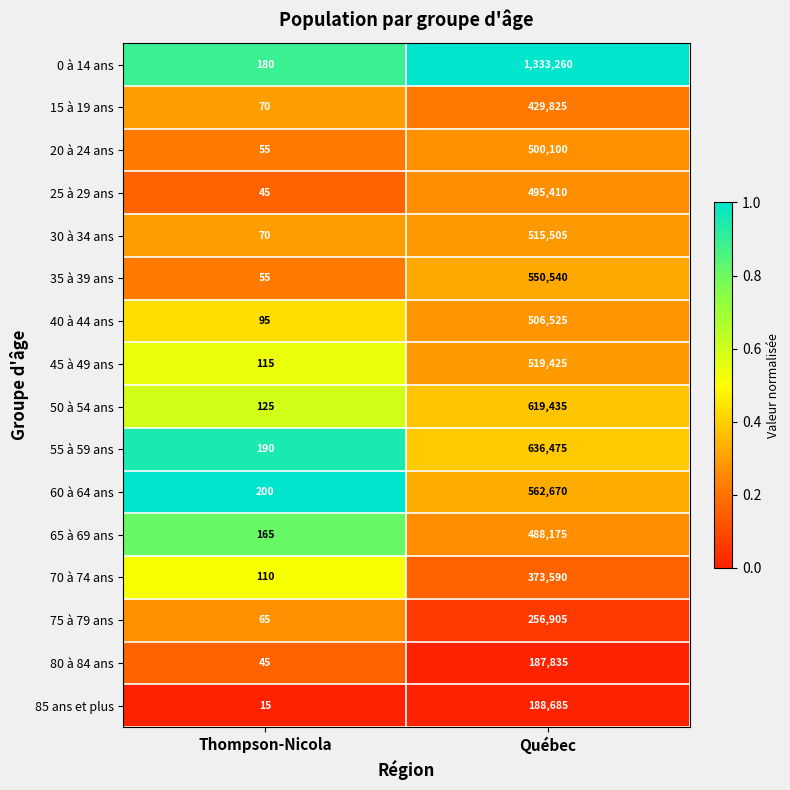

What is the maximum value shown in the chart?

1333260